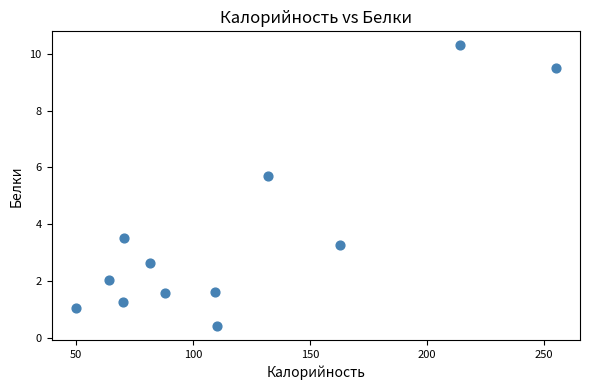

What Y value in the scatter plot is closest to 5?

5.7